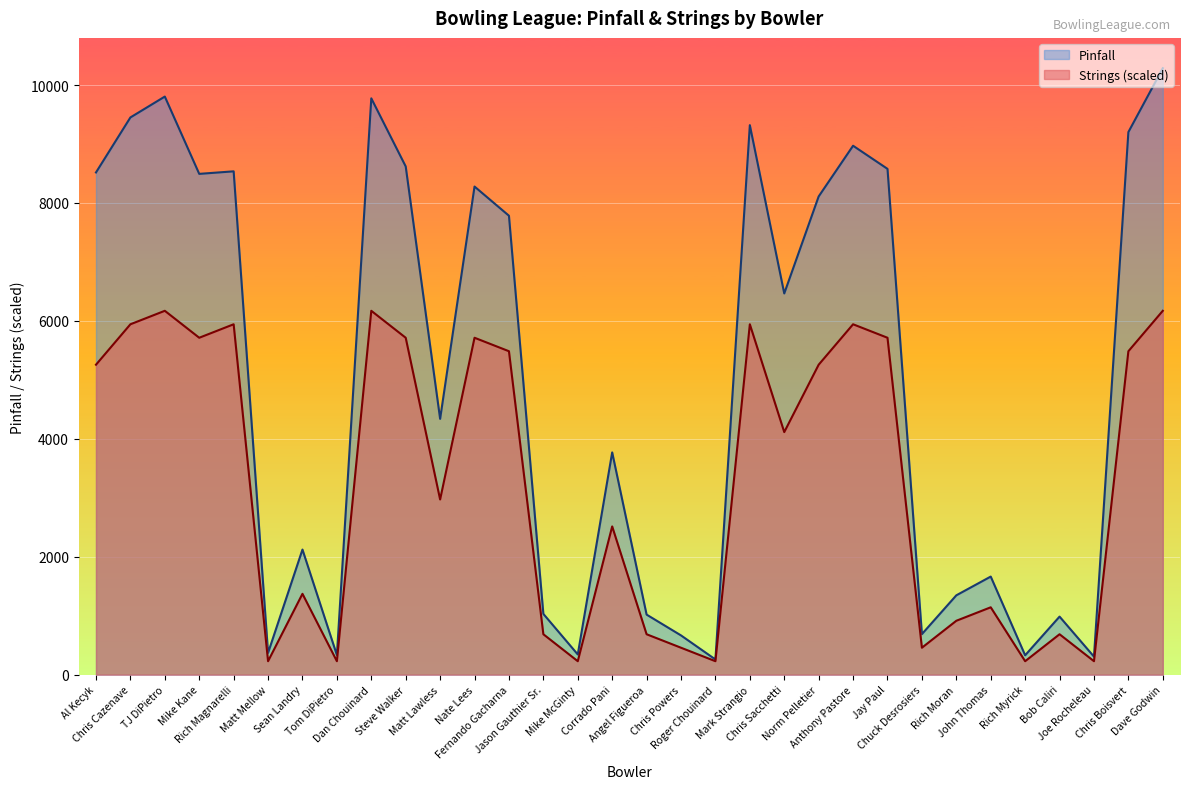

How many lines are shown in the chart?

2